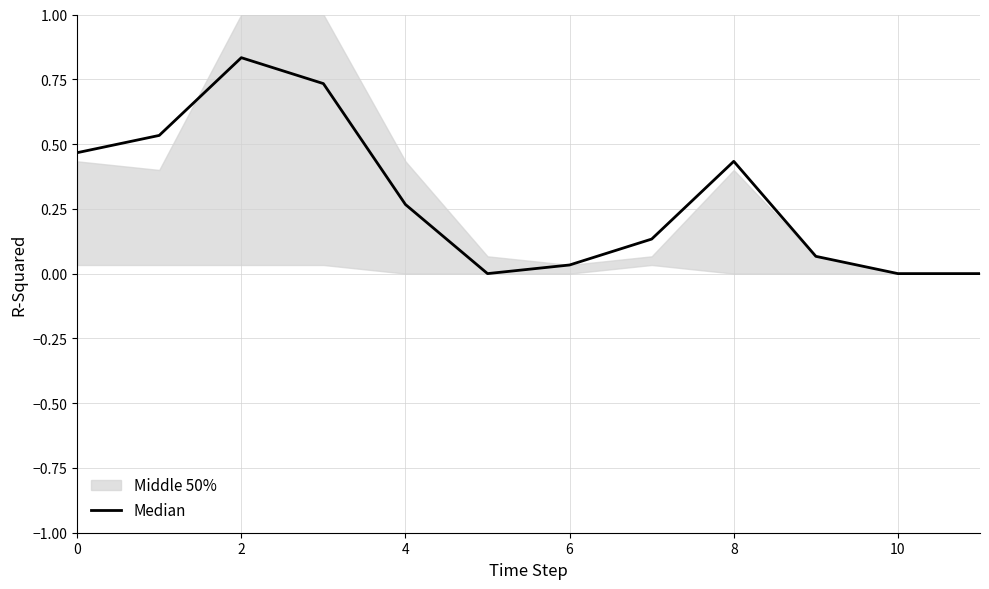

What is the label of the 9th point from the left?

8